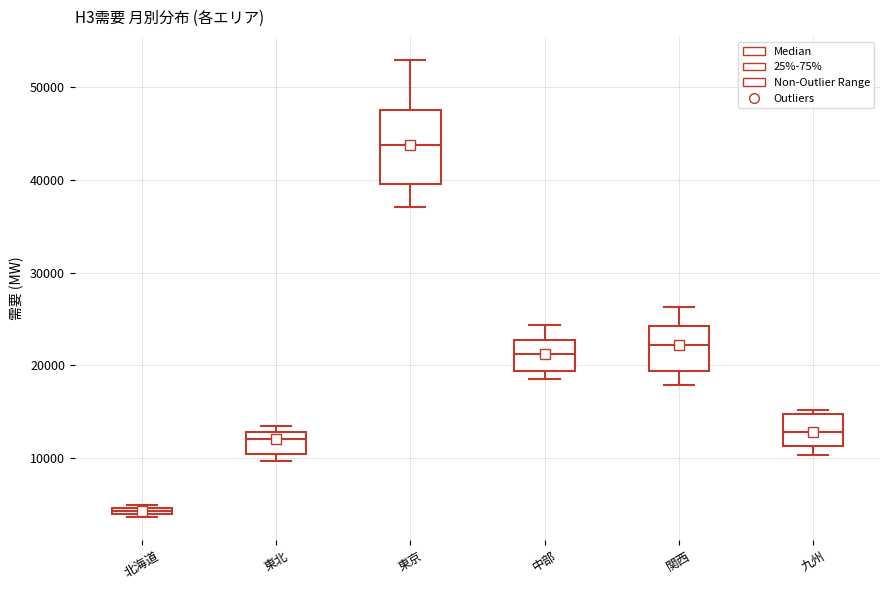

Where does the median line of the box for 東京 sit on the y-axis? The values are not printed on the chart, so give them approximately, as read against the axis.

44000